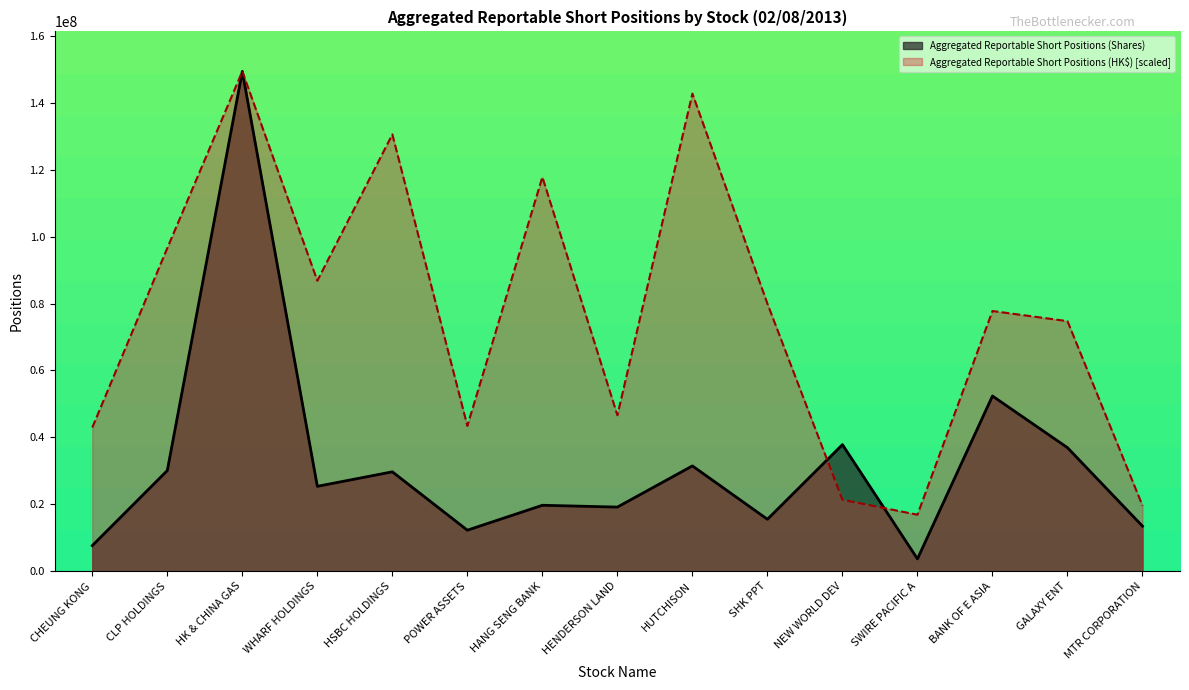

Does the chart display data point markers on the line(s)?

No